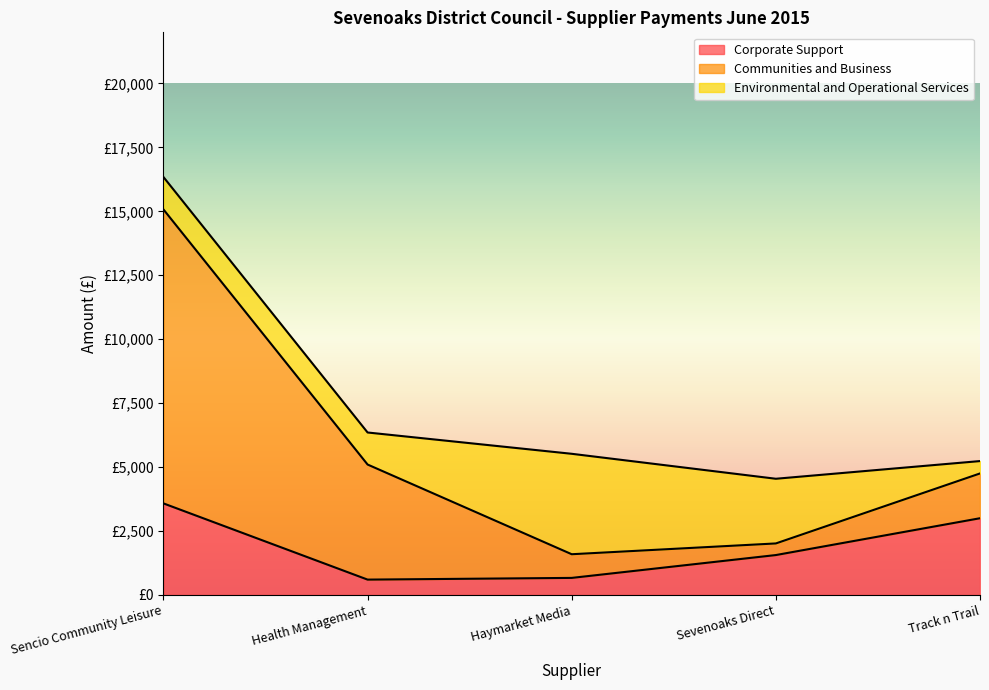

What is the total value across all series at Sencio Community Leisure?

16342.4